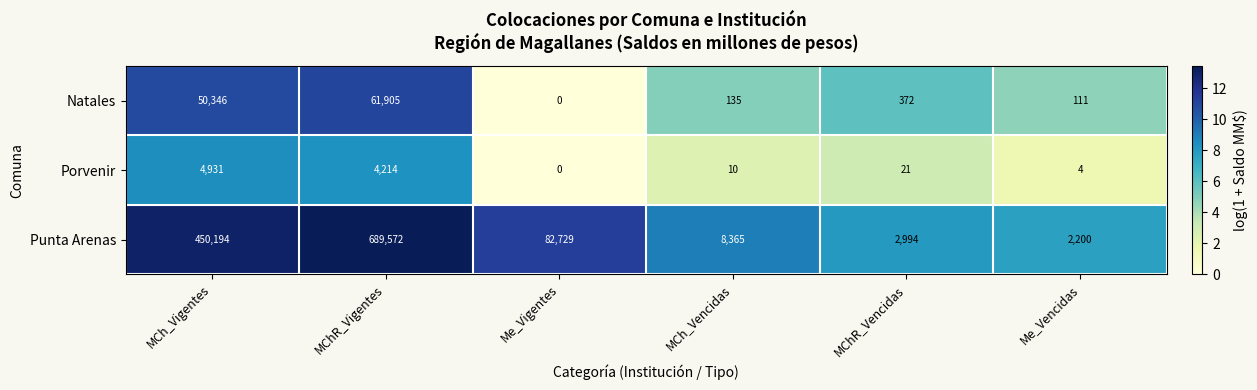

Rank the series by their maximum value, from highest to lowest.

Punta Arenas, Natales, Porvenir